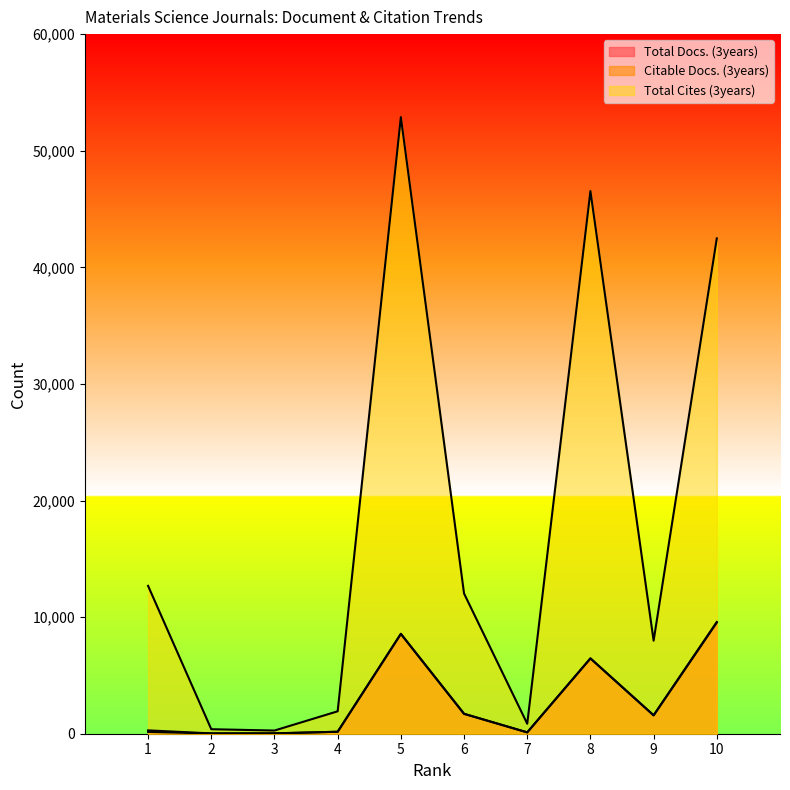

Reading left to right, what are all the values shown in this chart?

Total Docs. (3years): 287	26	31	169	8567	1713	117	6461	1581	9586
Citable Docs. (3years): 154	26	30	169	8560	1702	116	6459	1575	9536
Total Cites (3years): 12681	387	273	1923	52880	12026	856	46534	7979	42480